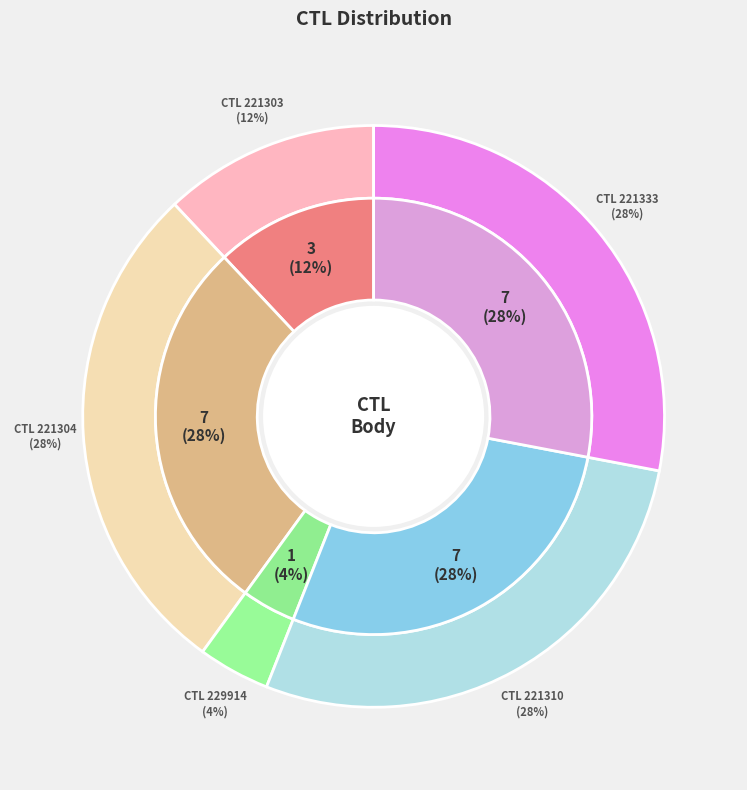

What is the smallest slice in the pie chart?

229914